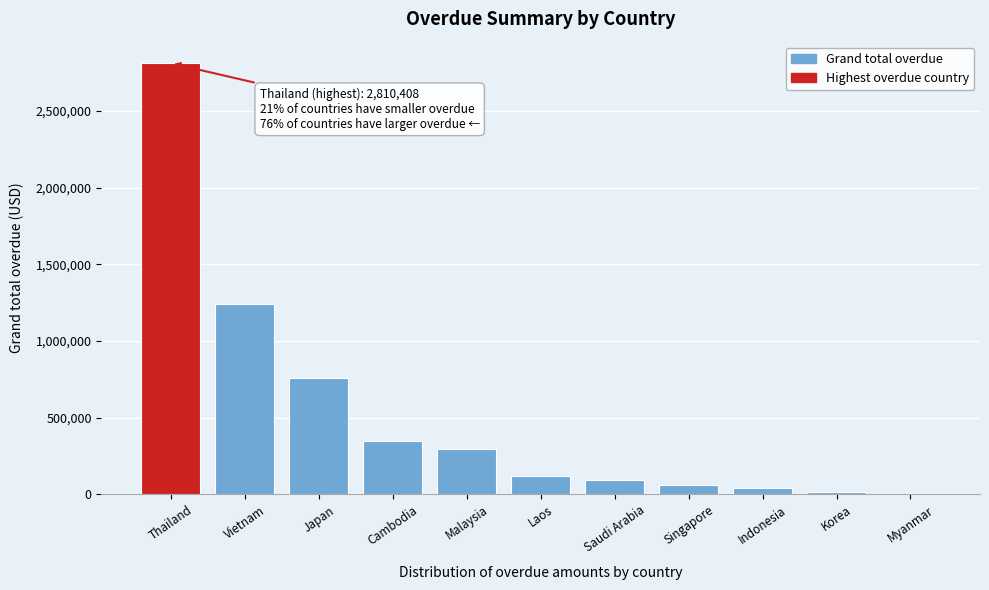

Read the value at Vietnam.

1241371.0